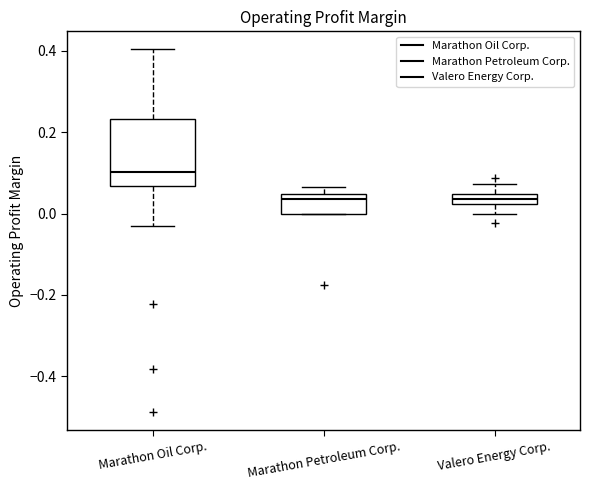

Where is the upper edge of the box for Valero Energy Corp. on the y-axis? The values are not printed on the chart, so give them approximately, as read against the axis.

0.04